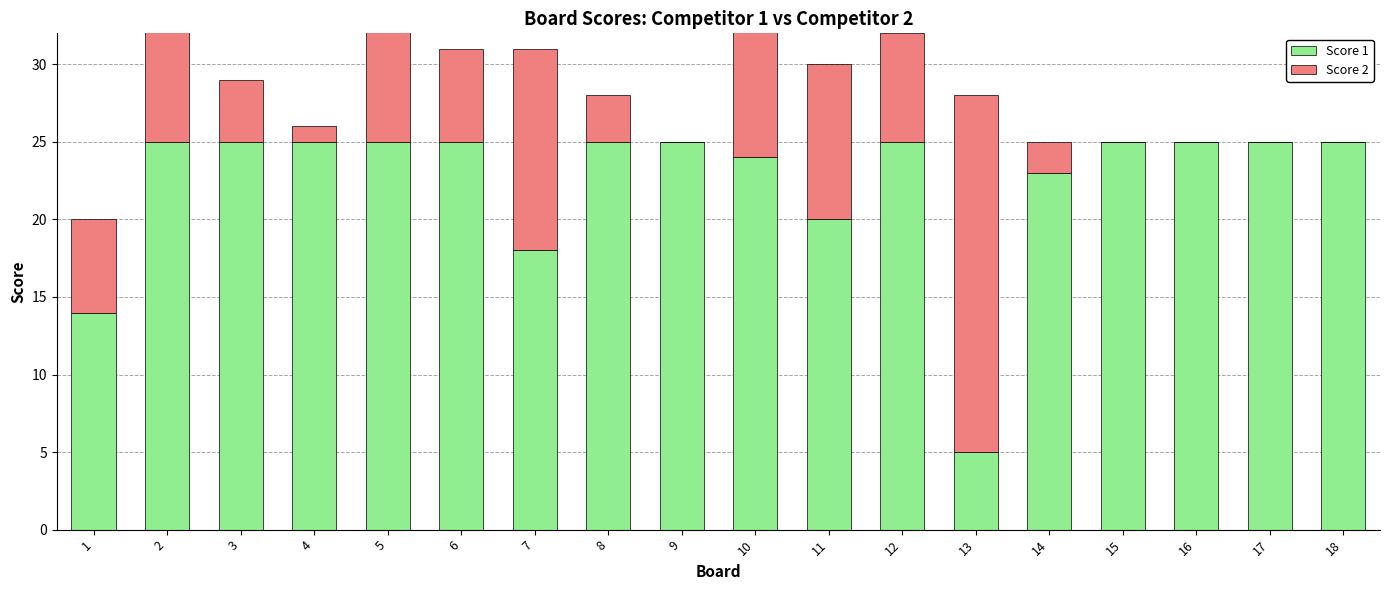

List the series in order of their overall mean, highest first.

Score 1, Score 2